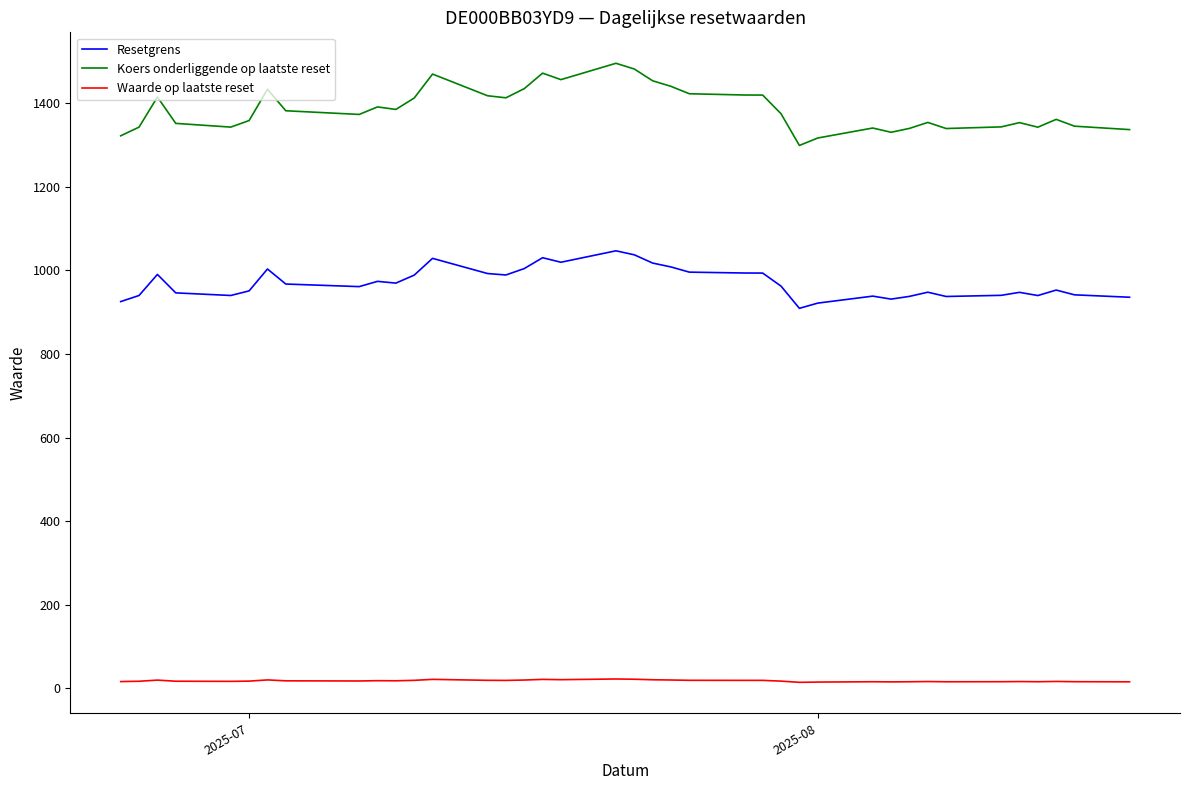

True or false: Waarde op laatste reset and Resetgrens cross at least once.

False